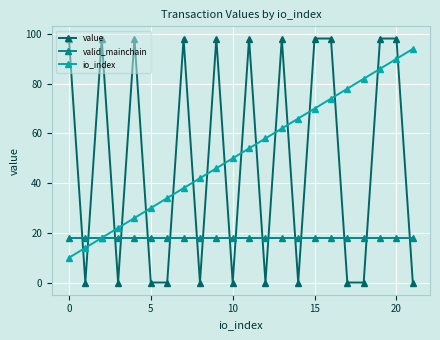

True or false: value has more than 0 points higher than both neighbors.

True